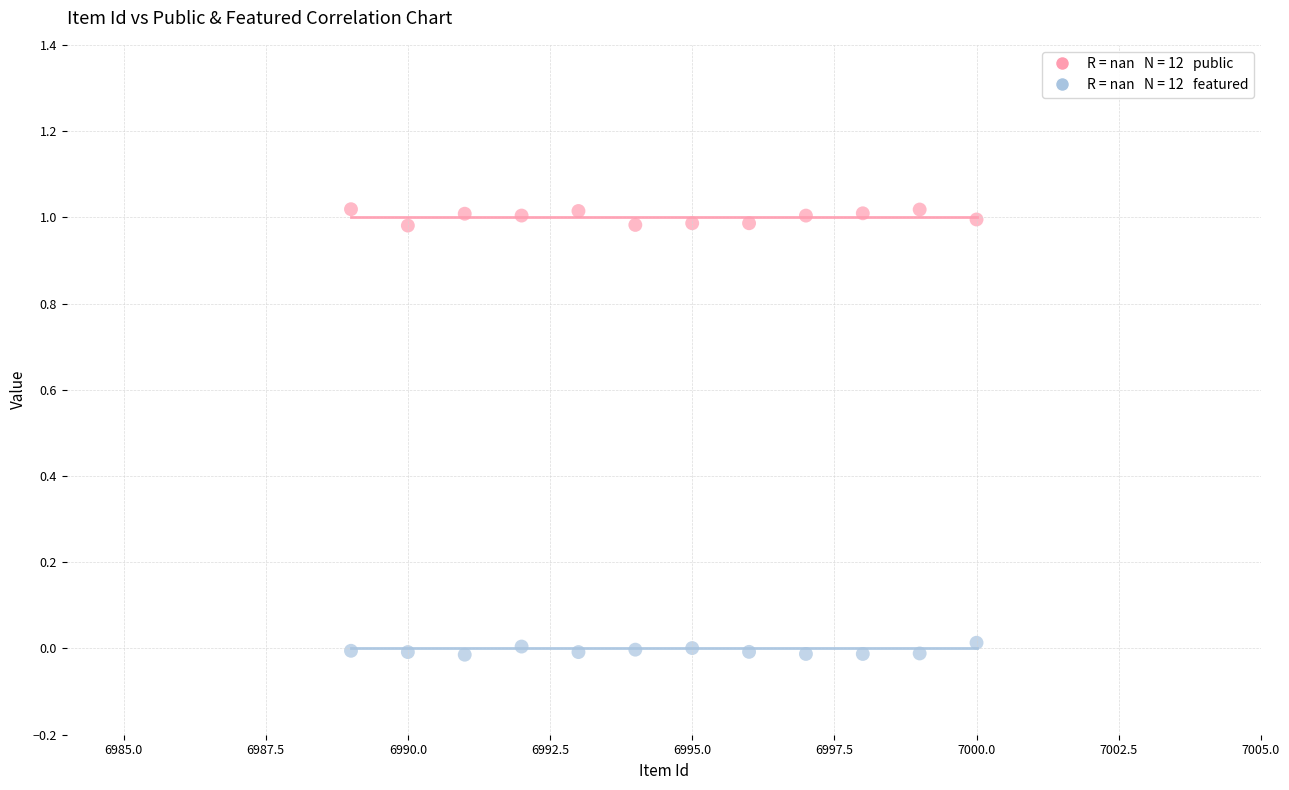

Across all data points, what is the range of X values (max minus min)?

11.0